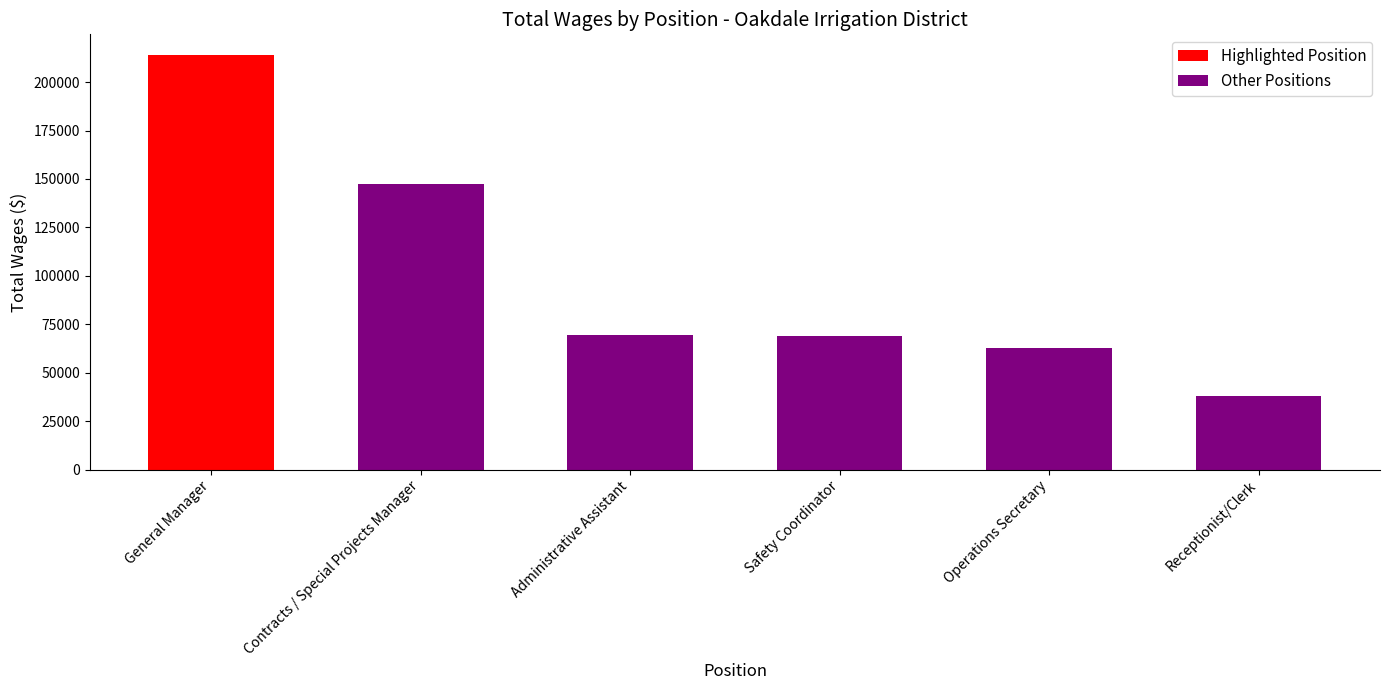

The chart shows a value of 38072 at Receptionist/Clerk. True or false?

True